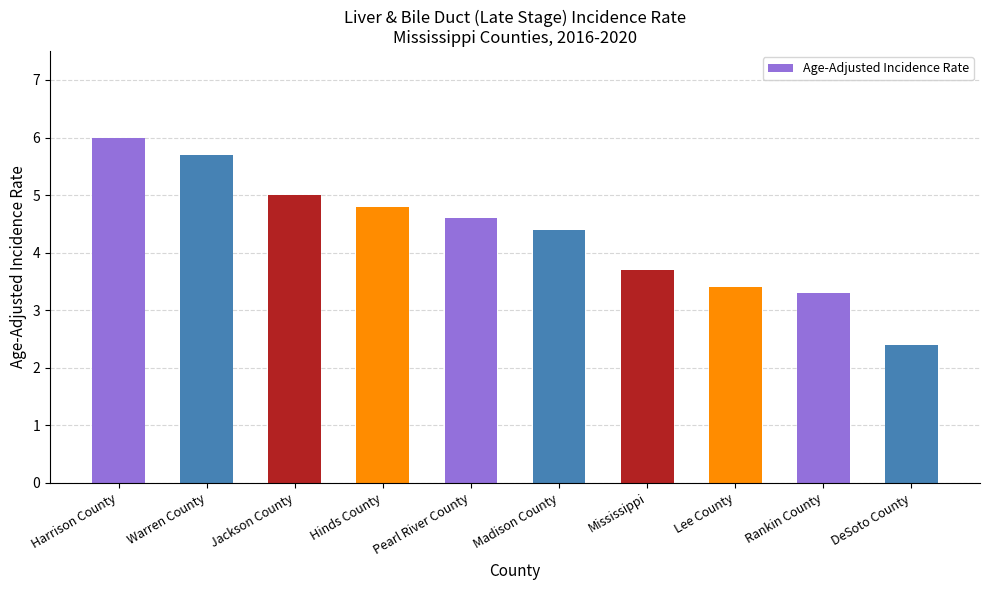

What is the greatest value displayed?

6.0